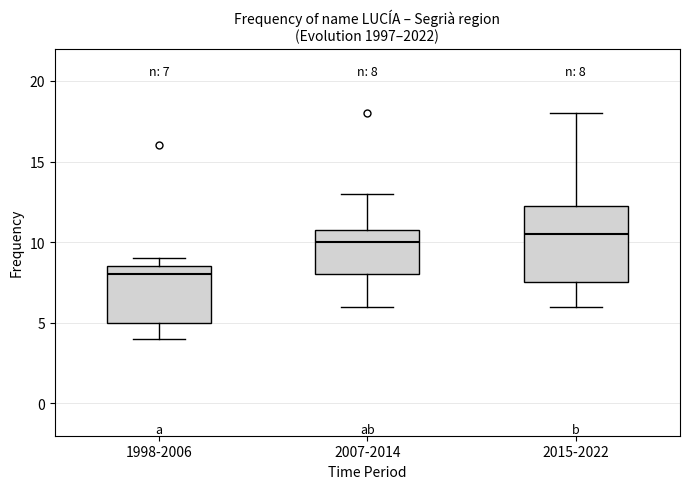

Which box is the tallest, from its lower edge to its upper edge?

2015-2022